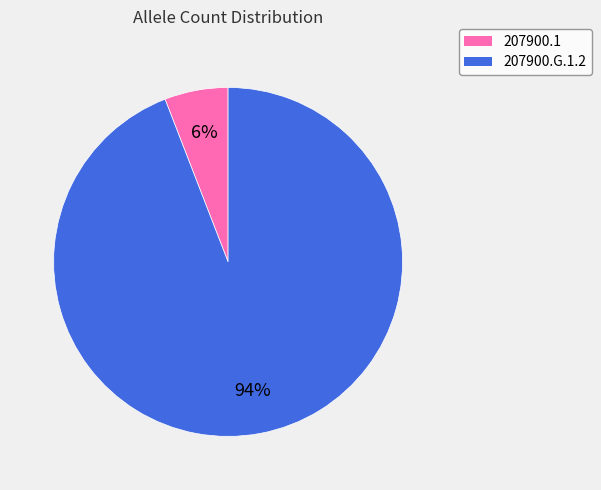

True or false: 207900.1 accounts for 6% of the total.

True